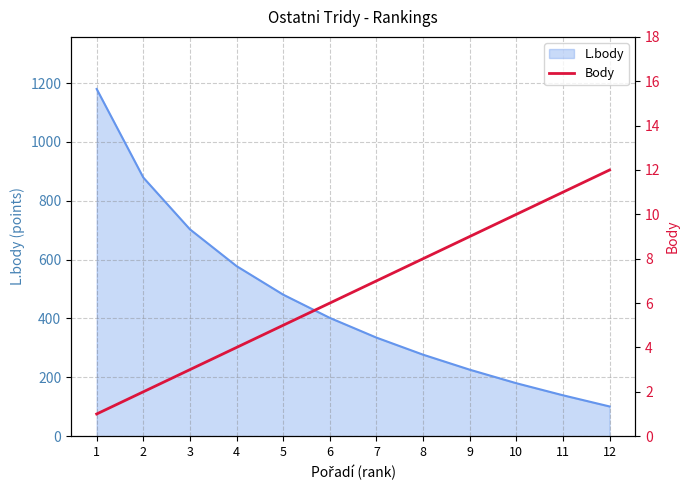

True or false: the data shows 9 at 5.

False